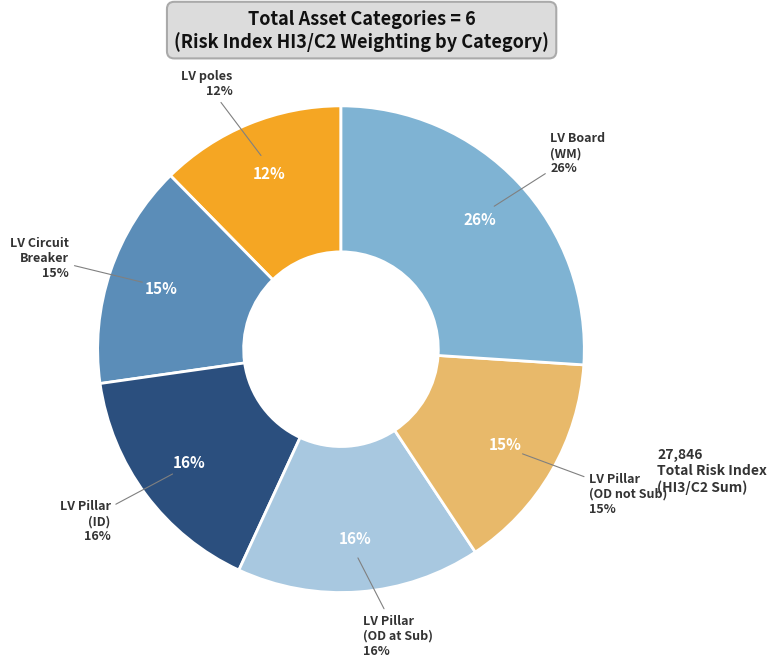

Does LV Board (WM) represent more than half of the total?

No